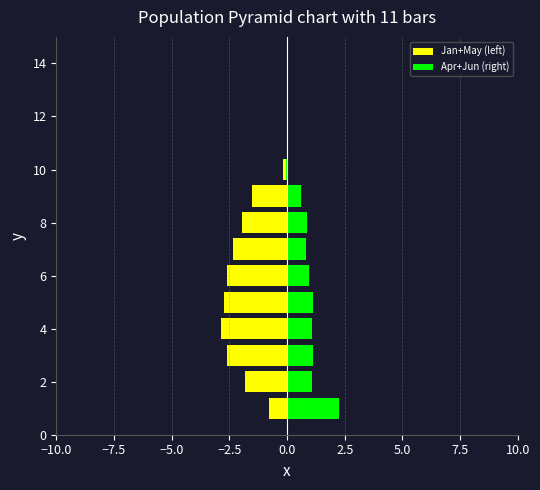

What is the difference between the maximum and minimum values in the Apr+Jun (right) series?

2.3